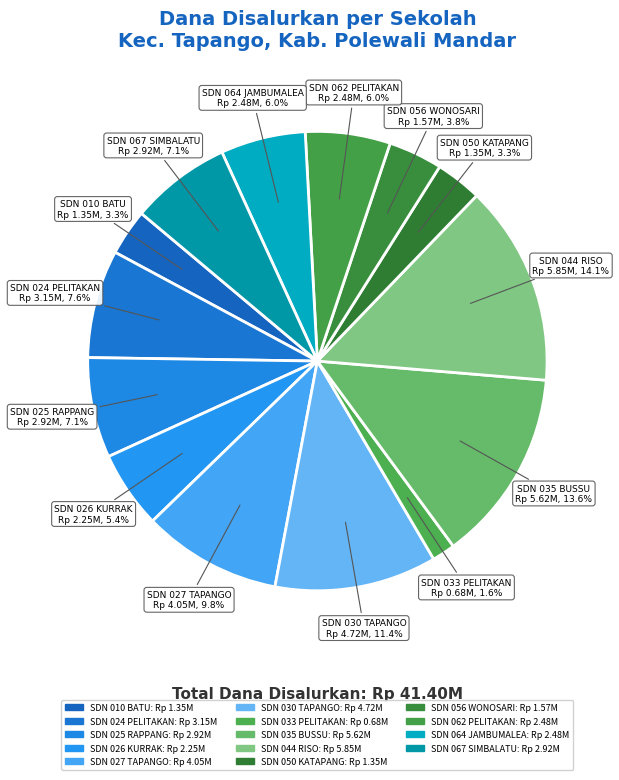

How many slices are in this pie chart?

14